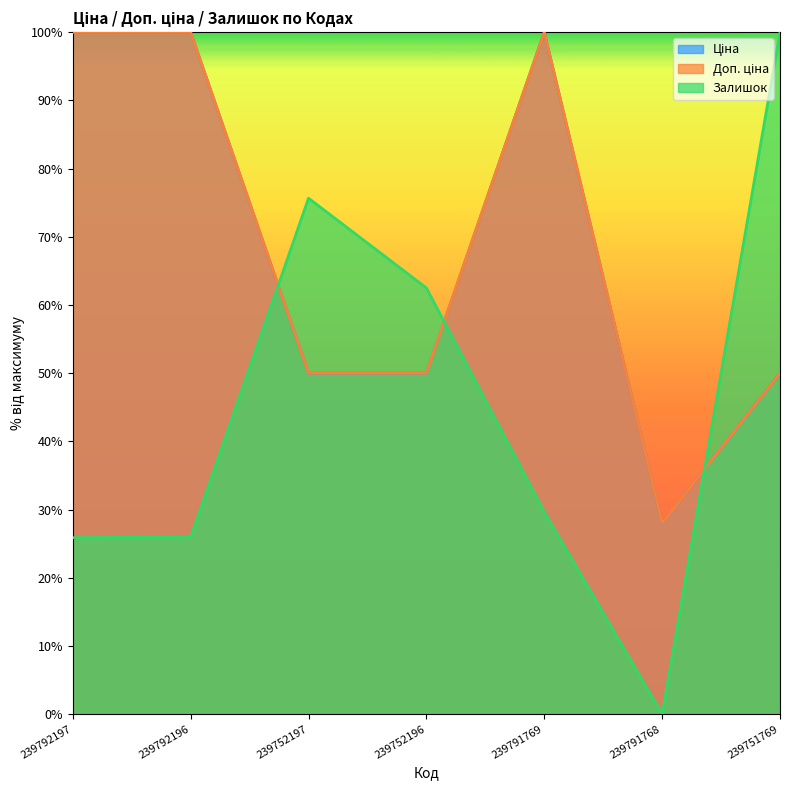

Between 239752196 and 239791769, which series saw the biggest shift?

Ціна